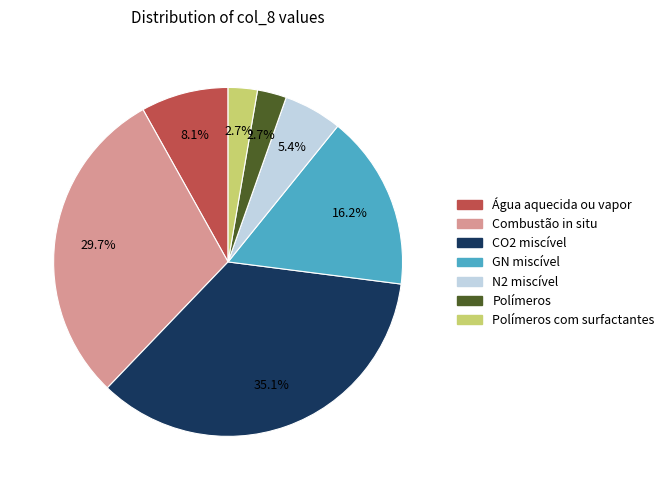

Does Polímeros represent more than half of the total?

No